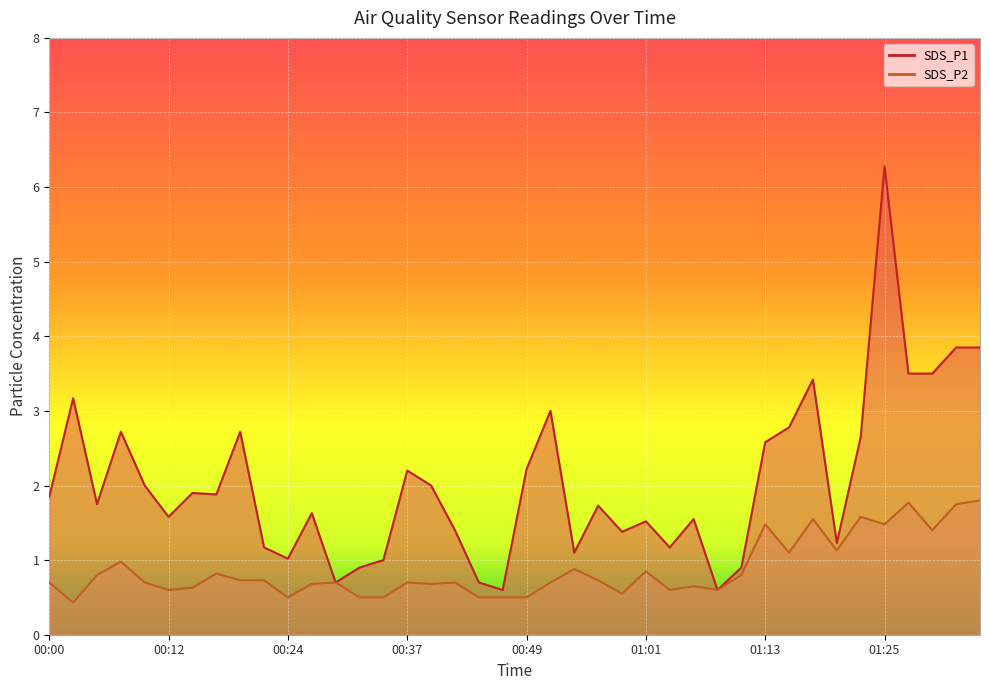

How many lines are shown in the chart?

2